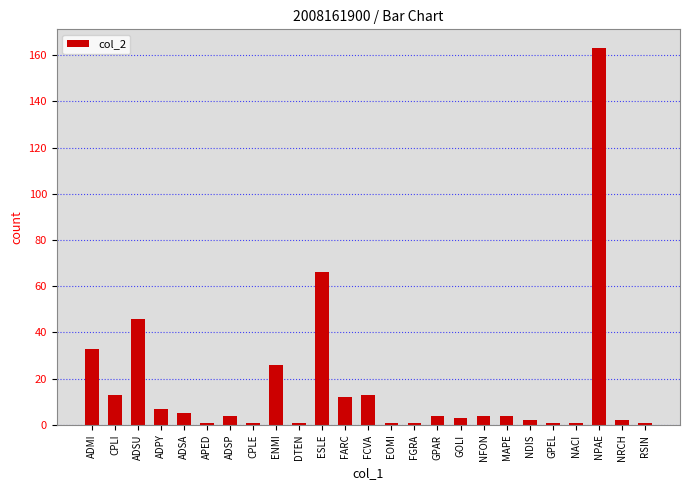

What position from the left is NFON?

18